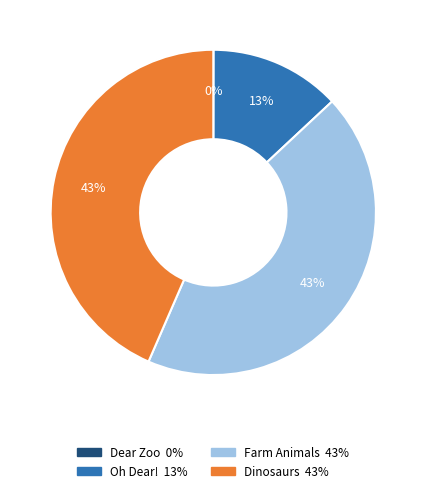

True or false: Oh Dear! accounts for 13% of the total.

True